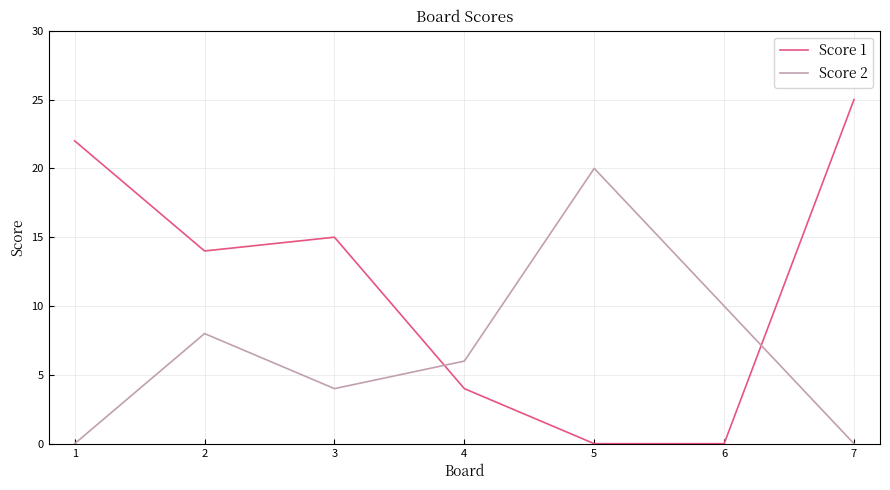

What is the total value across all series at 1?

22